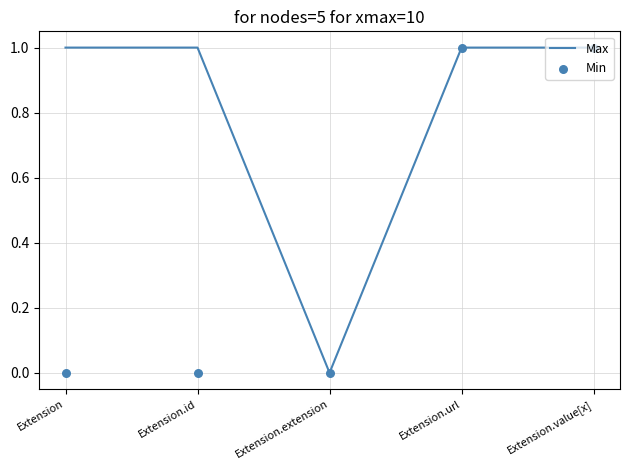

Is the value of Max at Extension.url greater than the value of Min at Extension.url?

No